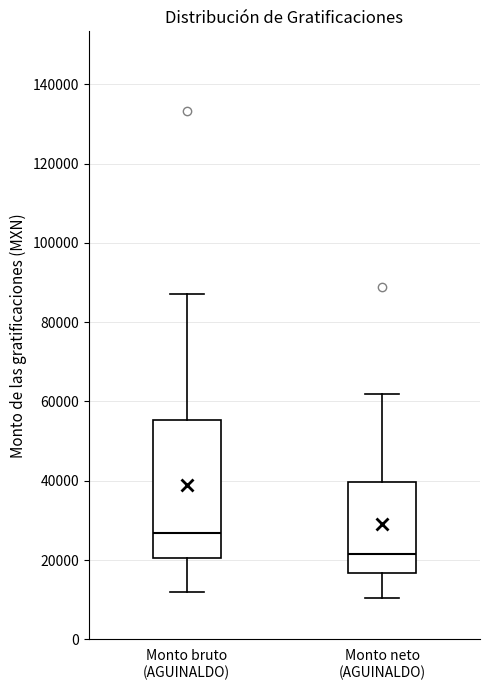

Reading left to right, read every box against the y-axis: the position of its median line, the range the box covers, and the ends of its whiskers. The values are not printed on the chart, so give them approximately, as read against the axis.

Monto bruto (AGUINALDO): median 26000, box 20000 to 56000, whiskers 12000 to 88000
Monto neto (AGUINALDO): median 22000, box 16000 to 40000, whiskers 10000 to 62000